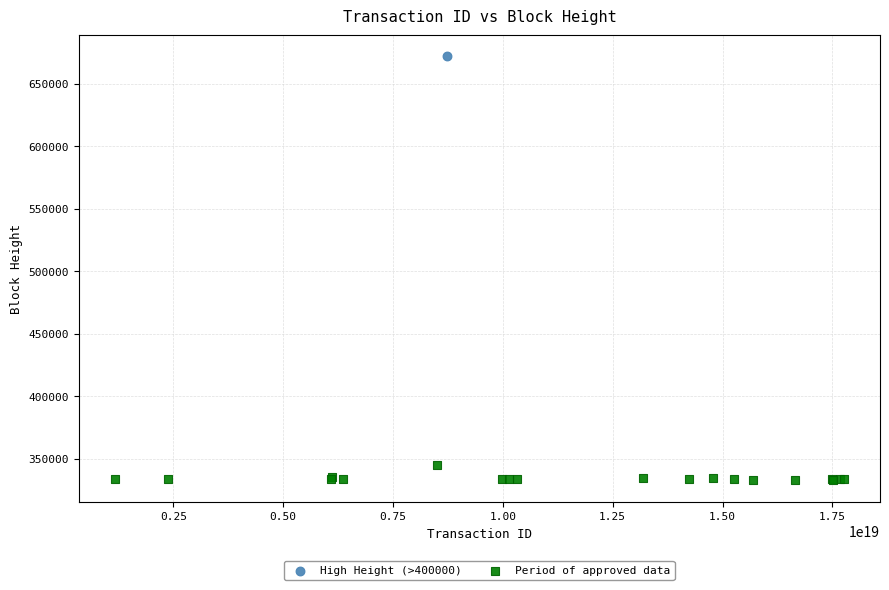

What are all the series names shown in the legend?

High Height (>400000), Period of approved data